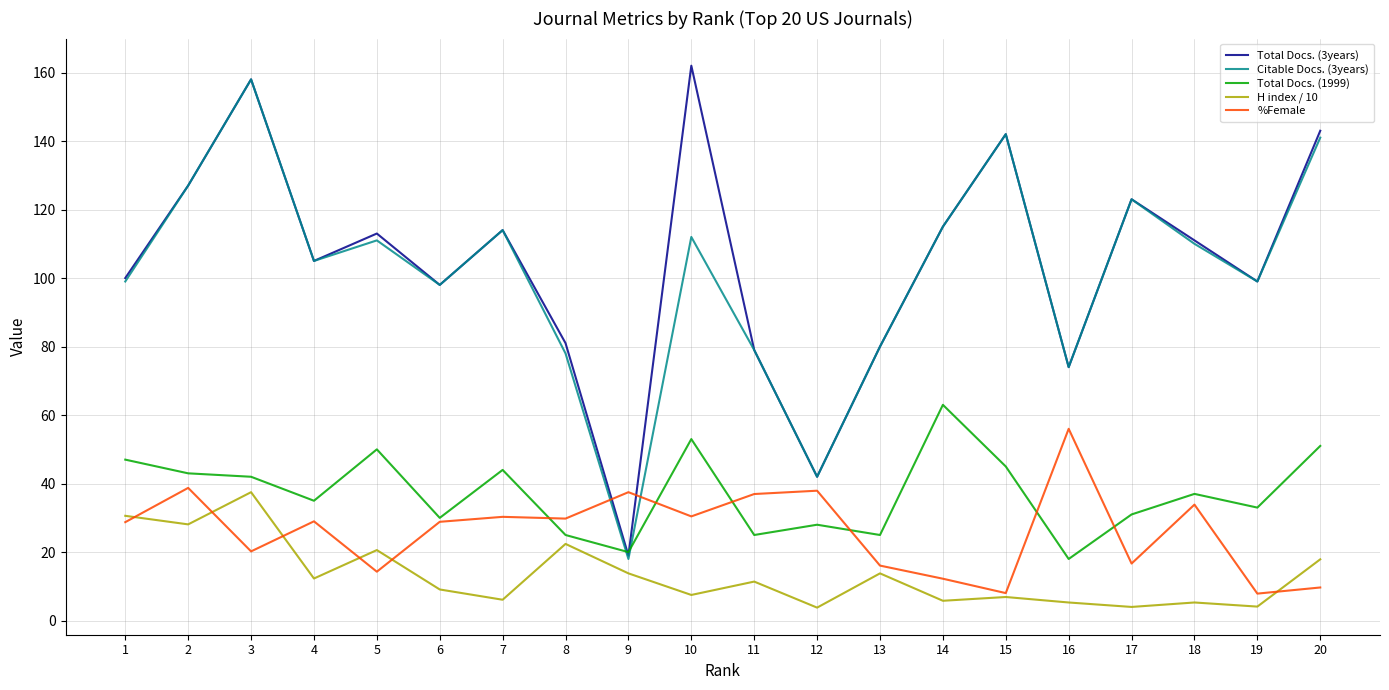

Which series changed the most between 7 and 19?

%Female